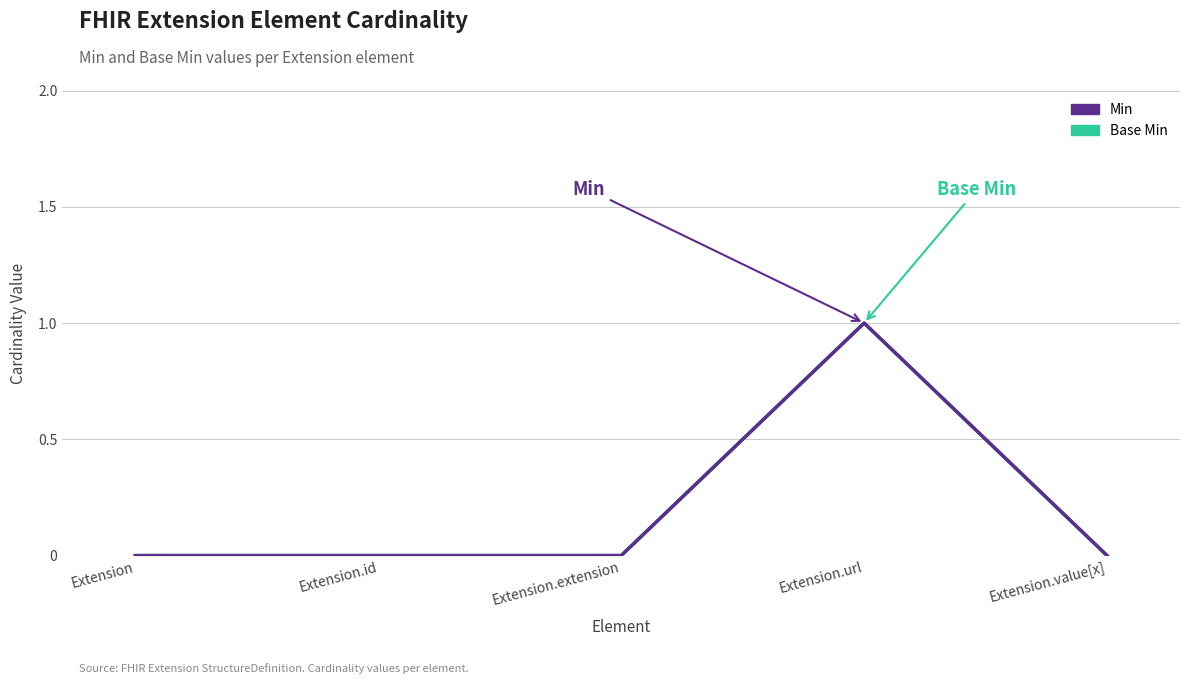

Between Extension and Extension.url, which series saw the biggest shift?

Base Min